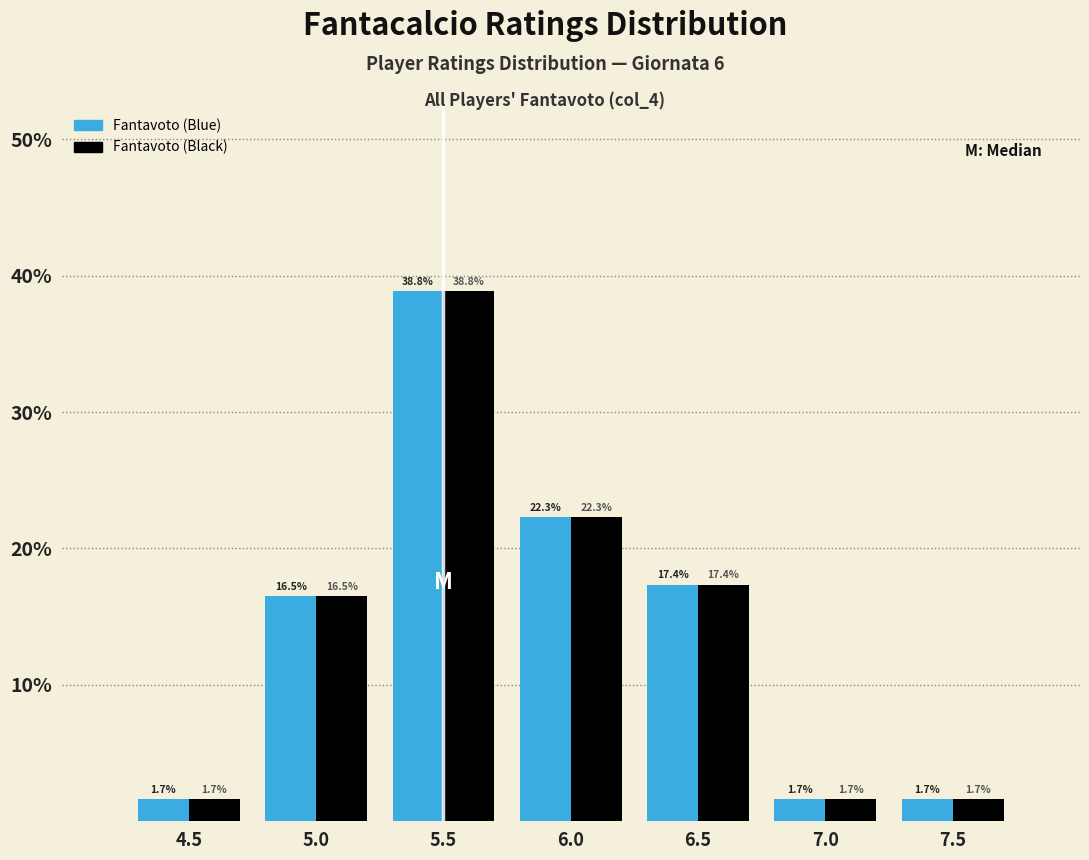

Reading left to right, list every range on the x-axis with the height of the bar of each series over it.

4.25 to 4.75: Fantavoto (Blue)=1.7	Fantavoto (Black)=1.7
4.75 to 5.25: Fantavoto (Blue)=16.5	Fantavoto (Black)=16.5
5.25 to 5.75: Fantavoto (Blue)=38.8	Fantavoto (Black)=38.8
5.75 to 6.25: Fantavoto (Blue)=22.3	Fantavoto (Black)=22.3
6.25 to 6.75: Fantavoto (Blue)=17.4	Fantavoto (Black)=17.4
6.75 to 7.25: Fantavoto (Blue)=1.7	Fantavoto (Black)=1.7
7.25 to 7.75: Fantavoto (Blue)=1.7	Fantavoto (Black)=1.7